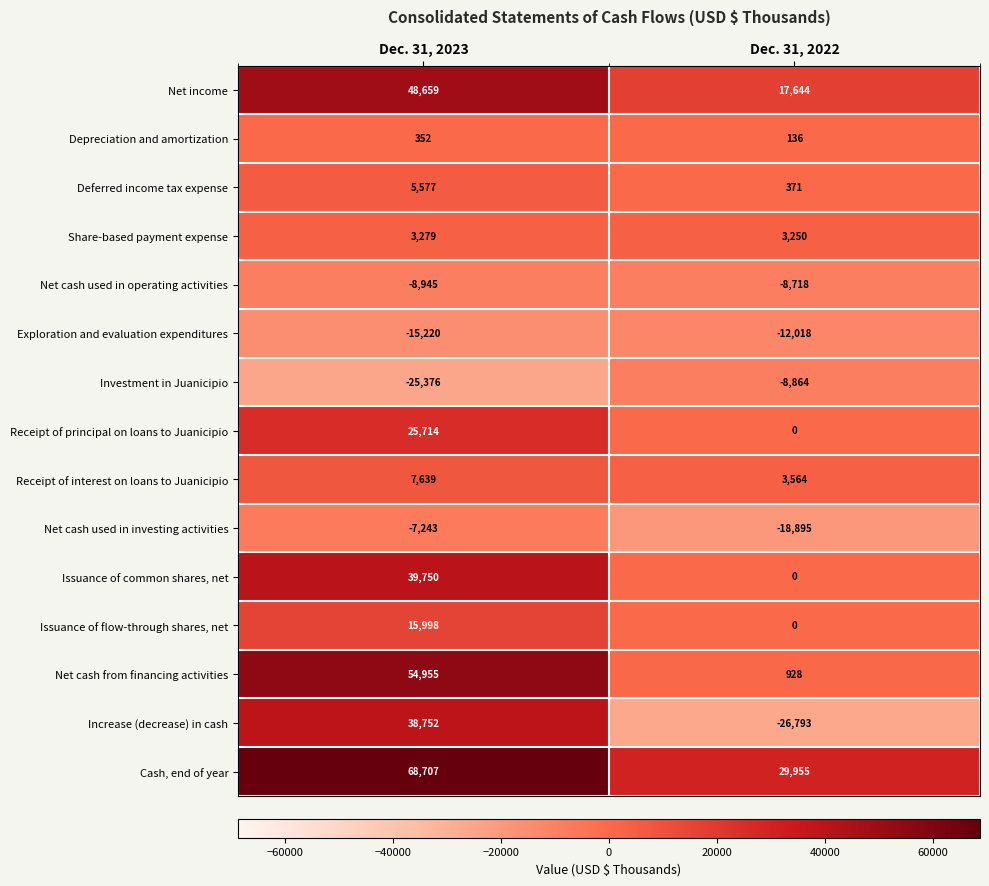

Where is Net income nearest to the value 33151?

Dec. 31, 2022